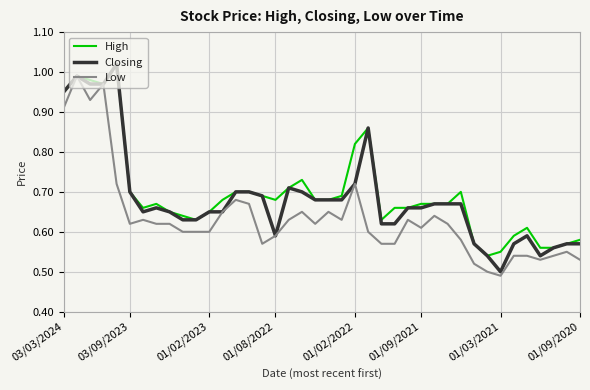

At how many categories does at least one series exceed 0?

40